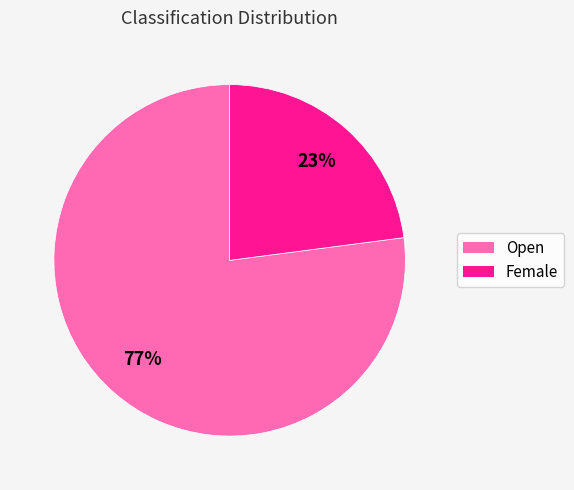

Combined, do Open and Female account for over 50%?

Yes